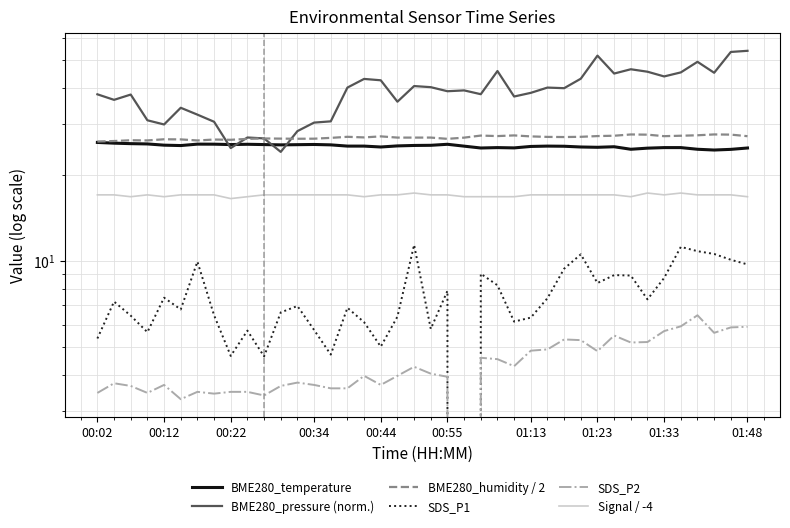

What is the difference between the highest and lowest values at 14?

27.1